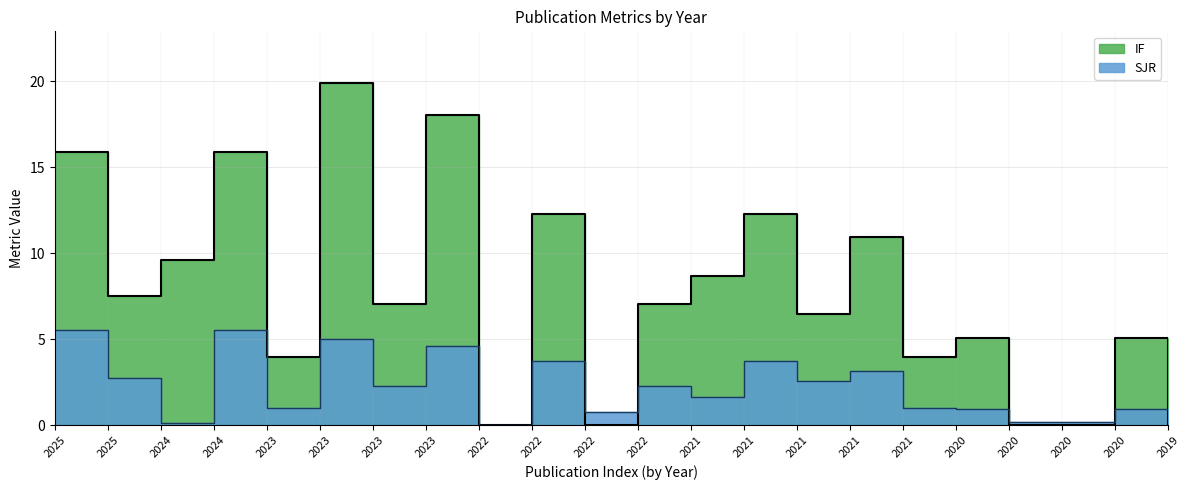

Reading left to right, what are all the values shown in this chart?

IF: 2025=15.9	2025=7.5	2024=9.6	2024=15.9	2023=4.0	2023=19.9	2023=7.1	2023=18.0	2022=0.0	2022=12.3	2022=0.0	2022=7.1	2021=8.7	2021=12.3	2021=6.5	2021=10.9	2021=4.0	2020=5.1	2020=0.0	2020=0.0	2020=5.1	2019=0.0
SJR: 2025=5.5	2025=2.7	2024=0.1	2024=5.5	2023=1.0	2023=5.0	2023=2.3	2023=4.6	2022=0.0	2022=3.8	2022=0.8	2022=2.3	2021=1.6	2021=3.8	2021=2.6	2021=3.2	2021=1.0	2020=0.9	2020=0.2	2020=0.2	2020=0.9	2019=0.2